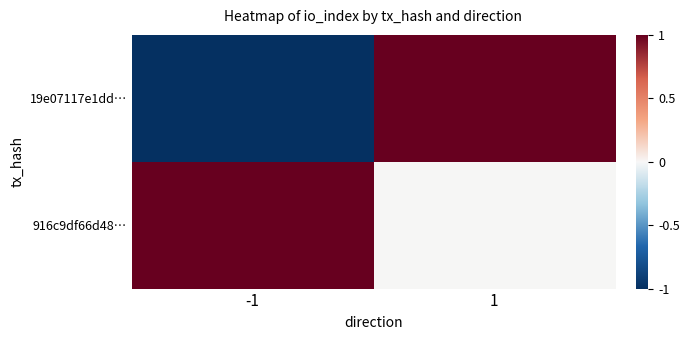

Reading left to right, what are all the values shown in this chart?

19e07117e1dd…: -1=-1	1=1
916c9df66d48…: -1=1	1=0